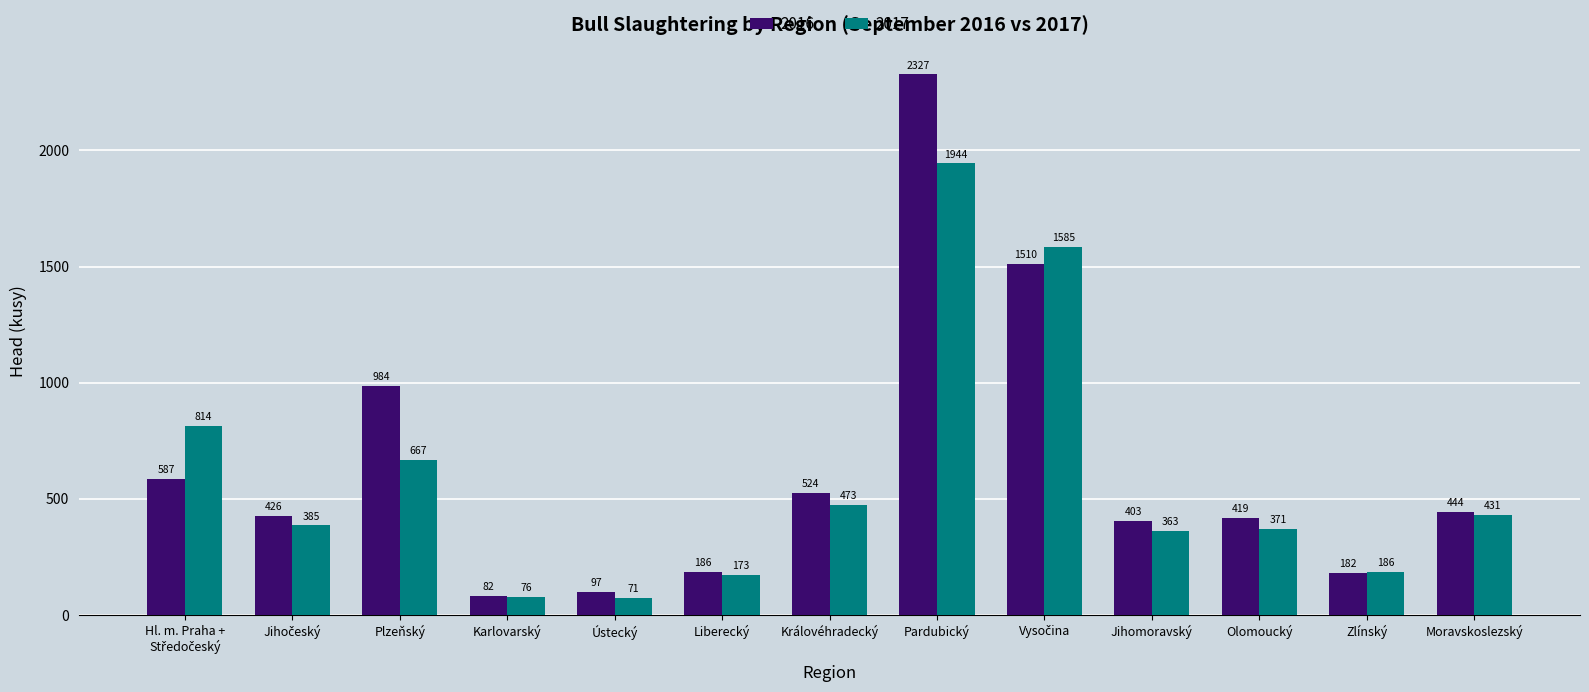

Which label corresponds to the smallest value in the chart?

Ústecký